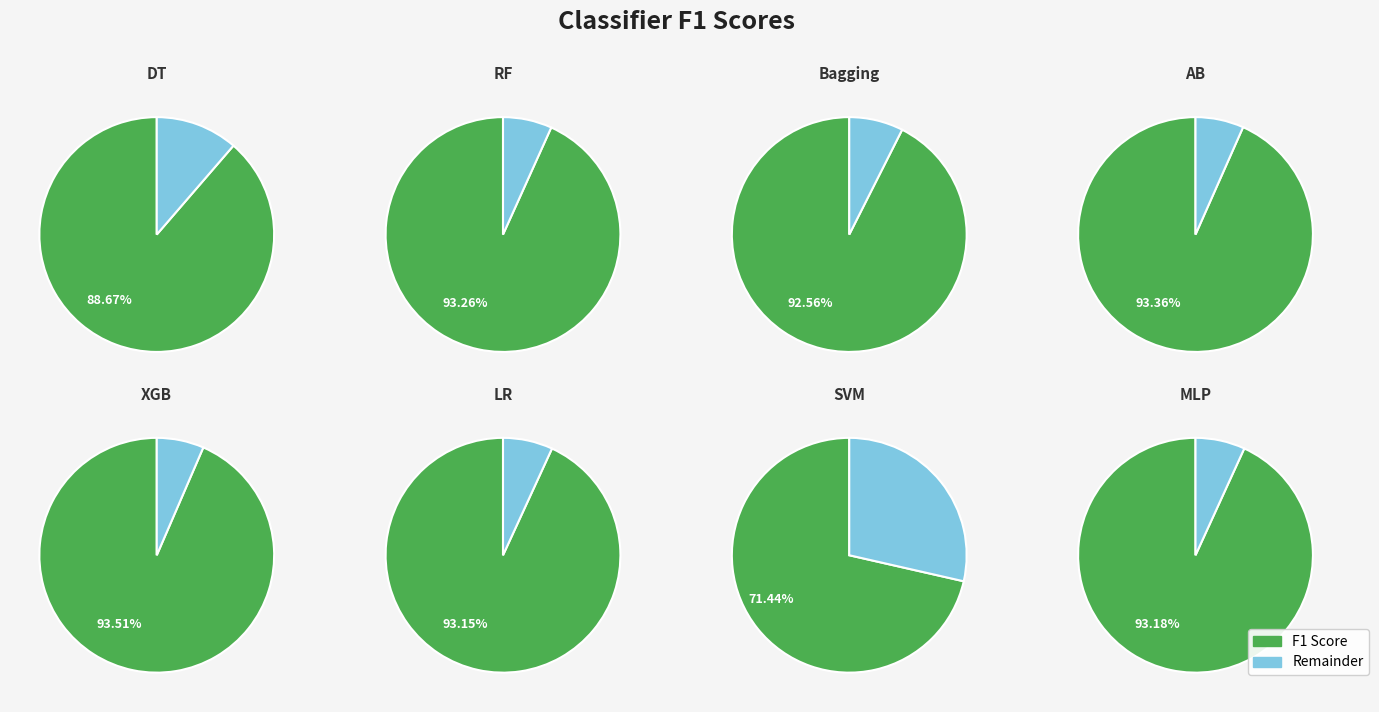

Which slice is the smallest?

SVM